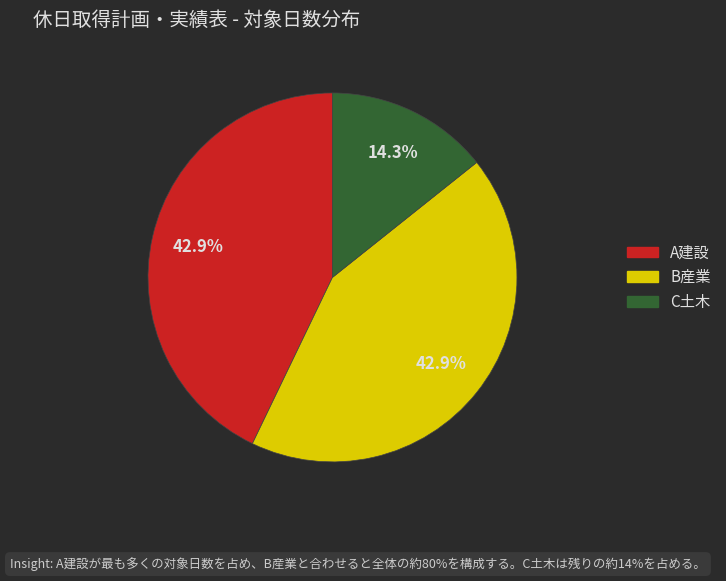

Does B産業 represent more than half of the total?

No